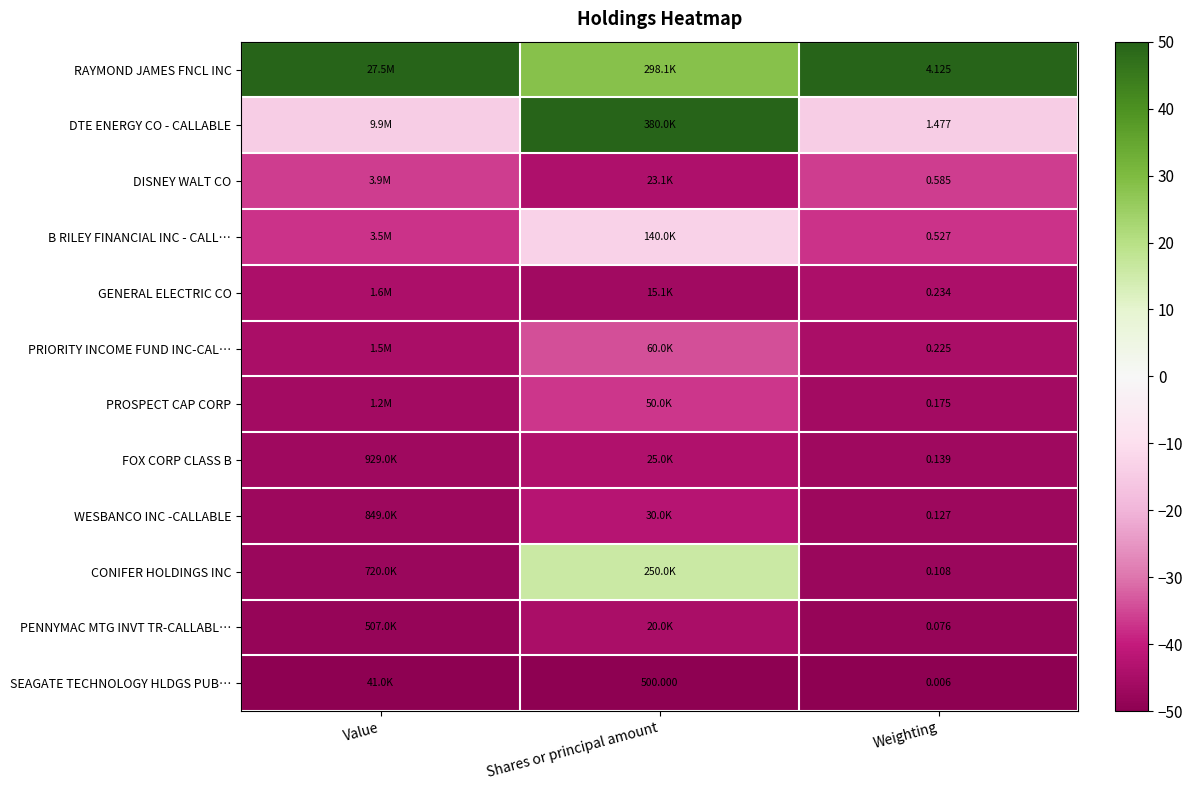

At Weighting, list the series in order from smallest to largest.

SEAGATE TECHNOLOGY HLDGS PUB…, PENNYMAC MTG INVT TR-CALLABL…, CONIFER HOLDINGS INC, WESBANCO INC -CALLABLE, FOX CORP CLASS B, PROSPECT CAP CORP, PRIORITY INCOME FUND INC-CAL…, GENERAL ELECTRIC CO, B RILEY FINANCIAL INC - CALL…, DISNEY WALT CO, DTE ENERGY CO - CALLABLE, RAYMOND JAMES FNCL INC